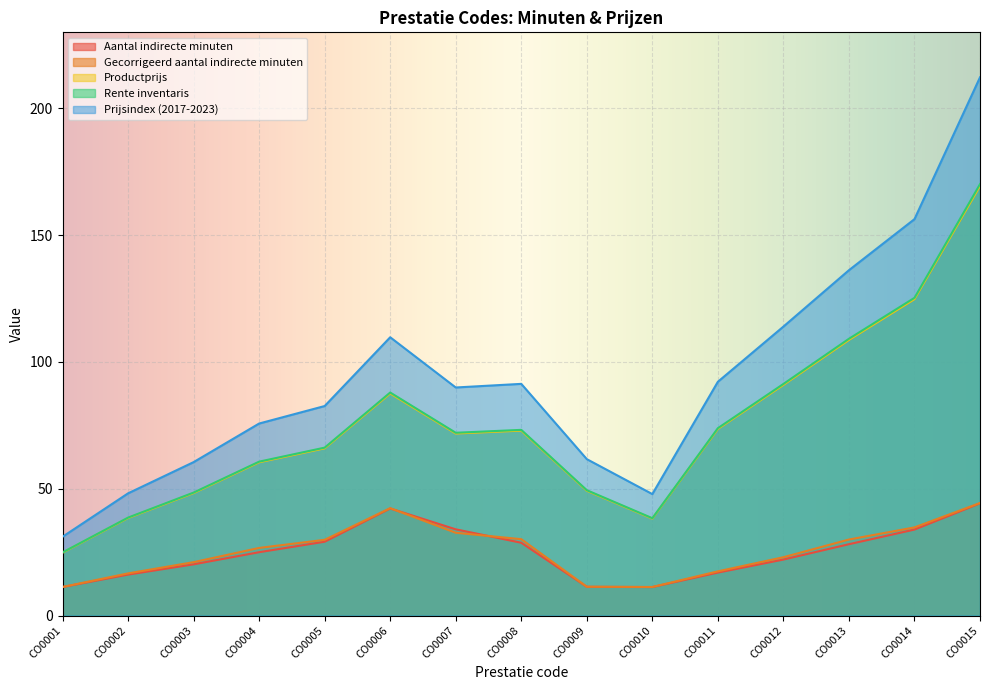

What is the lowest value of the Prijsindex (2017-2023) series?

31.1